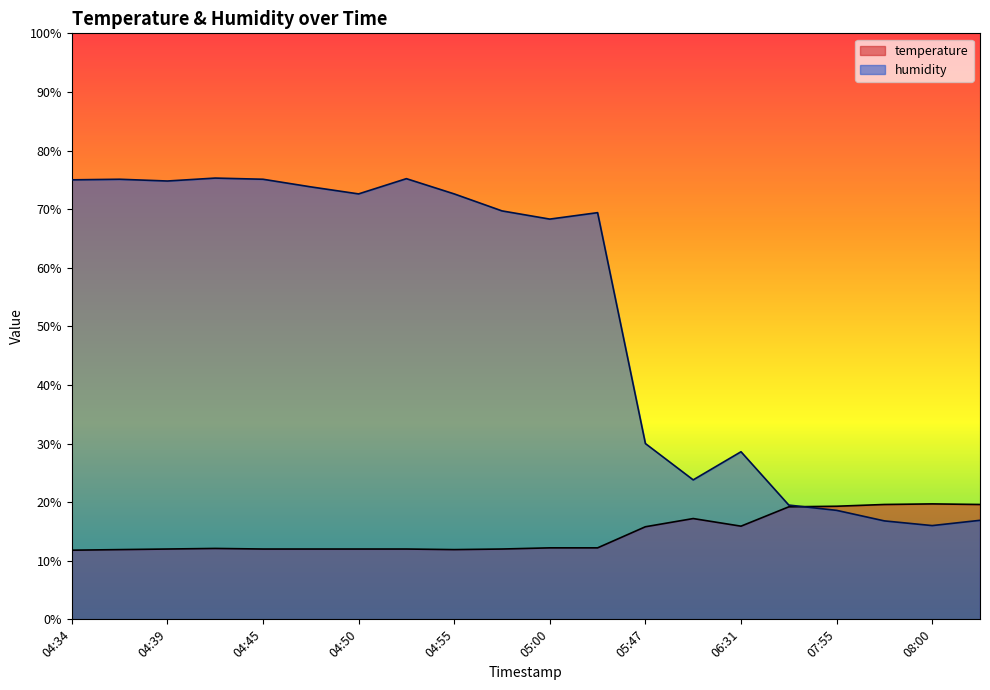

At which category does the chart reach its peak across all series?

04:42